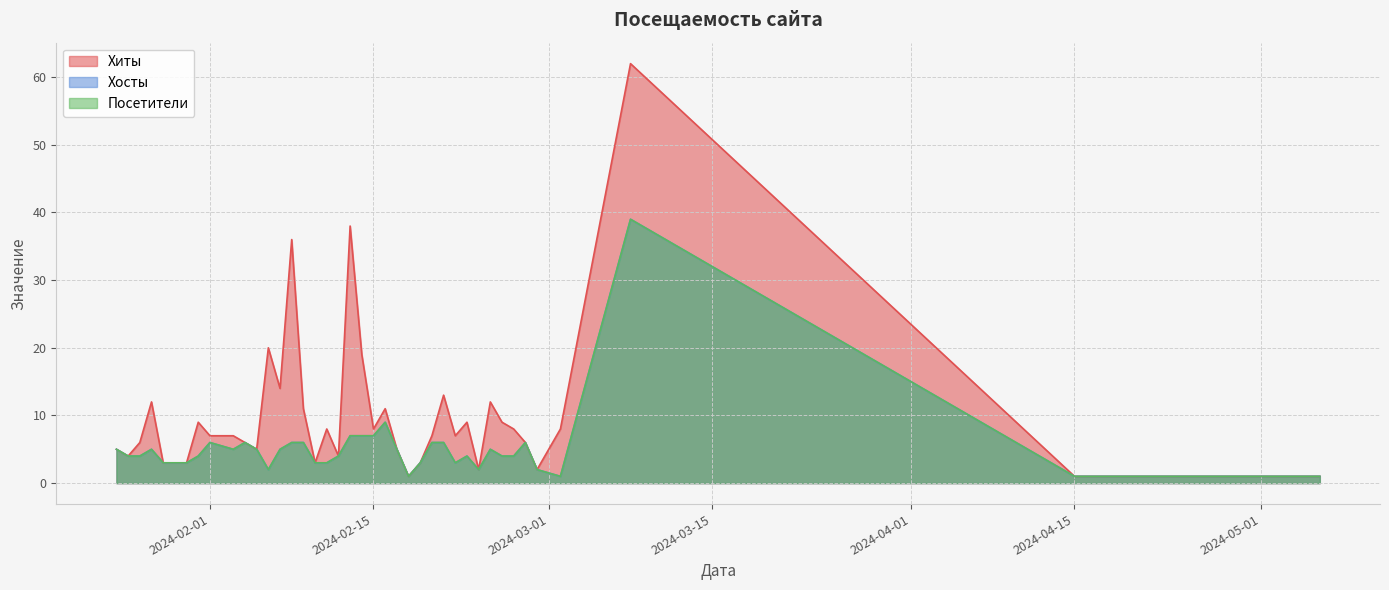

Is it true that Хиты equals 7 at 2024-02-22?

True